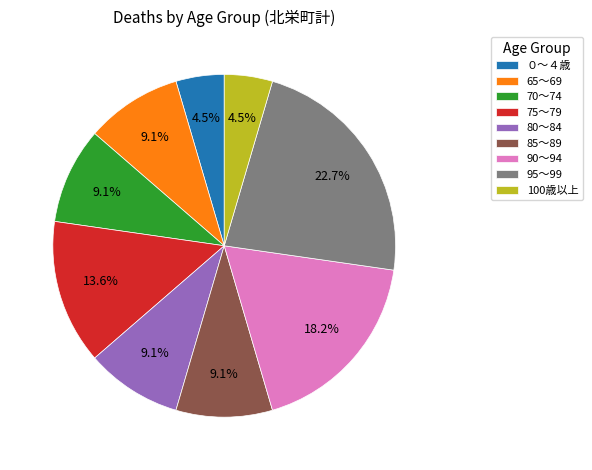

How much of the chart is everything except ０～４歳?

95.5%